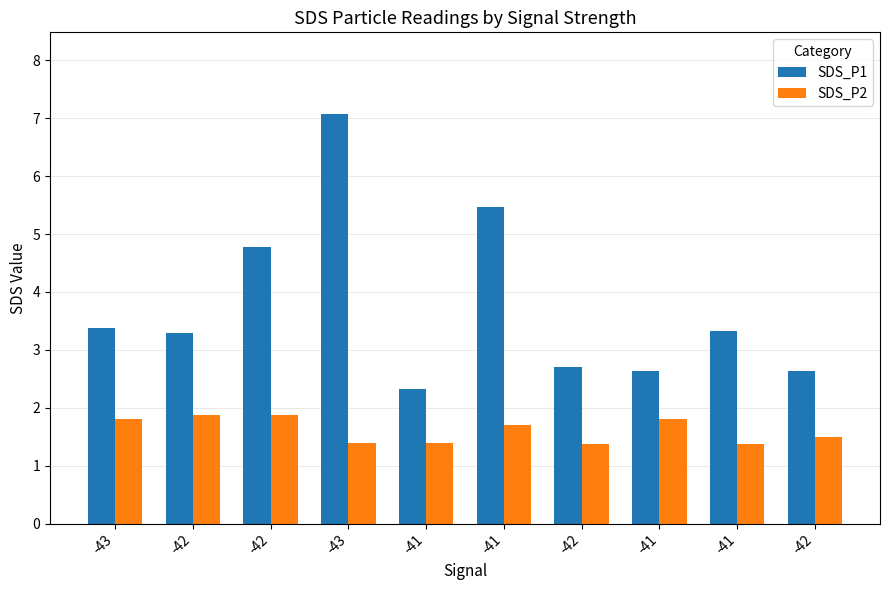

Reading left to right, transcribe all the data shown in this chart.

SDS_P1: -43=3.4	-42=3.3	-42=4.8	-43=7.1	-41=2.3	-41=5.5	-42=2.7	-41=2.6	-41=3.3	-42=2.6
SDS_P2: -43=1.8	-42=1.9	-42=1.9	-43=1.4	-41=1.4	-41=1.7	-42=1.4	-41=1.8	-41=1.4	-42=1.5